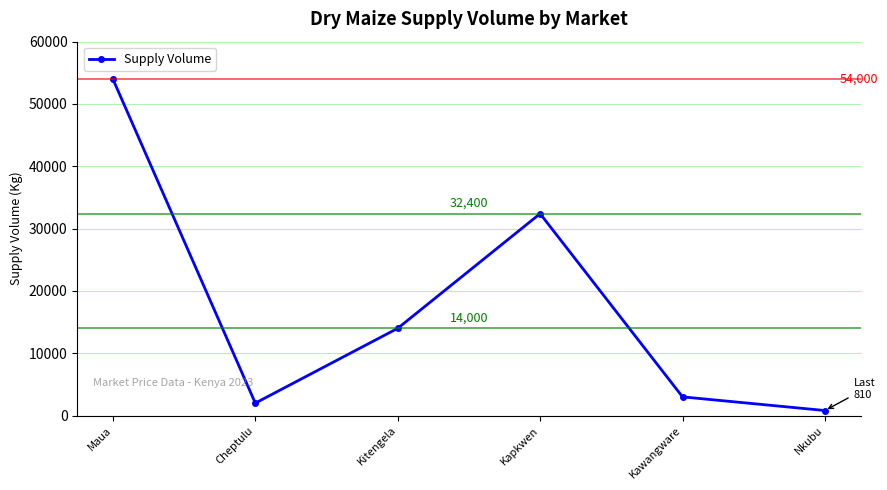

How many categories are shown in the chart?

6